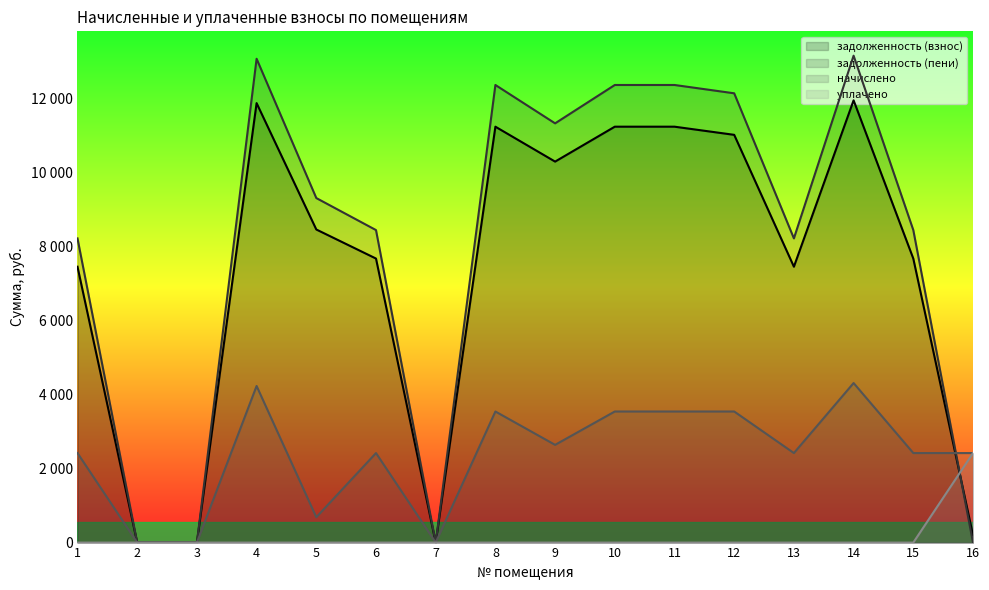

What are all the series names shown in the legend?

задолженность (взнос), задолженность (пени), начислено, уплачено